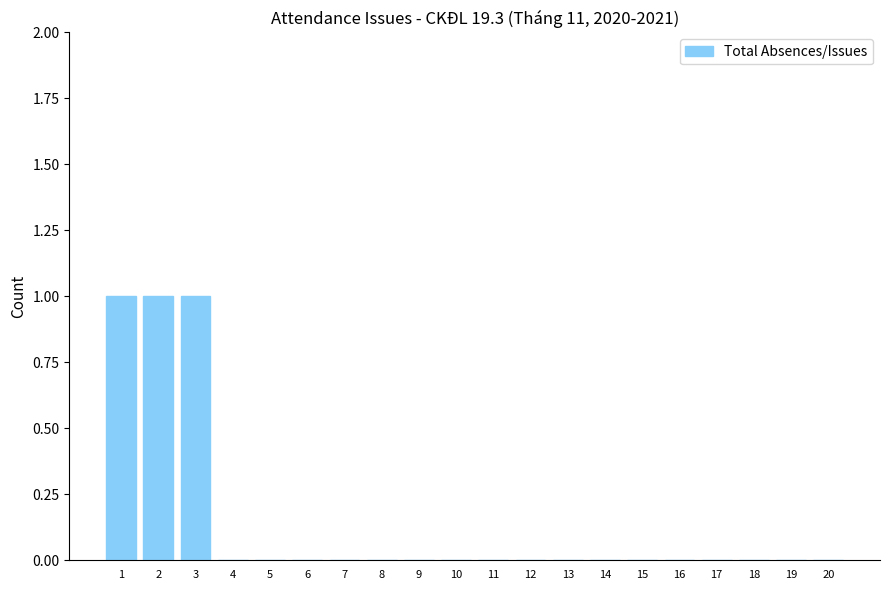

Are the bars horizontal?

No